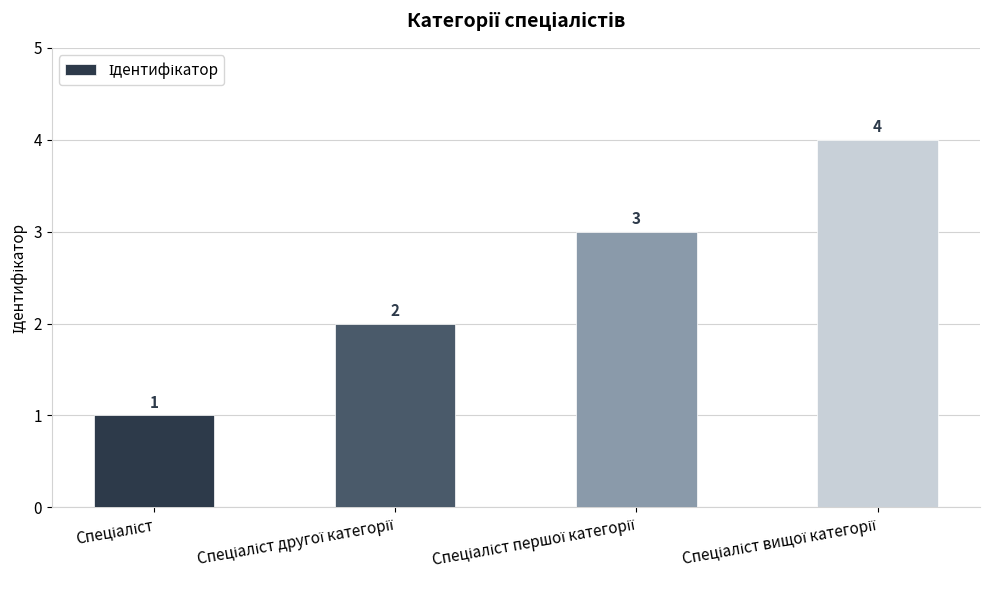

How many values are between 2 and 4?

3